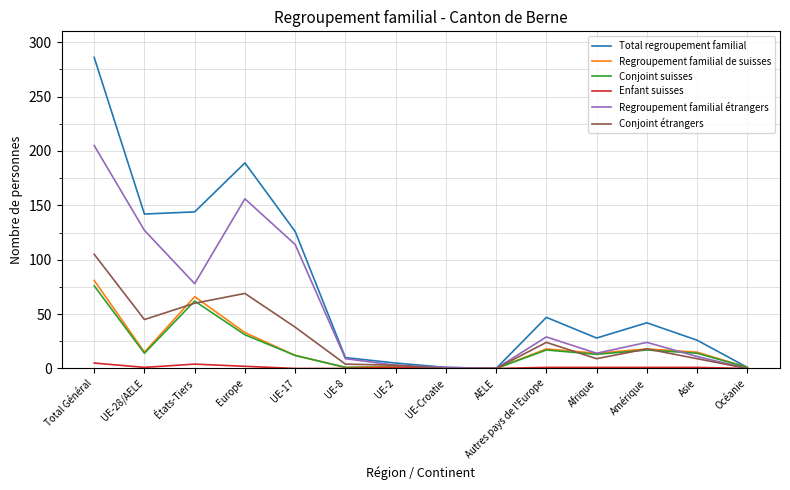

At which category is the sum across all series the highest?

Total Général